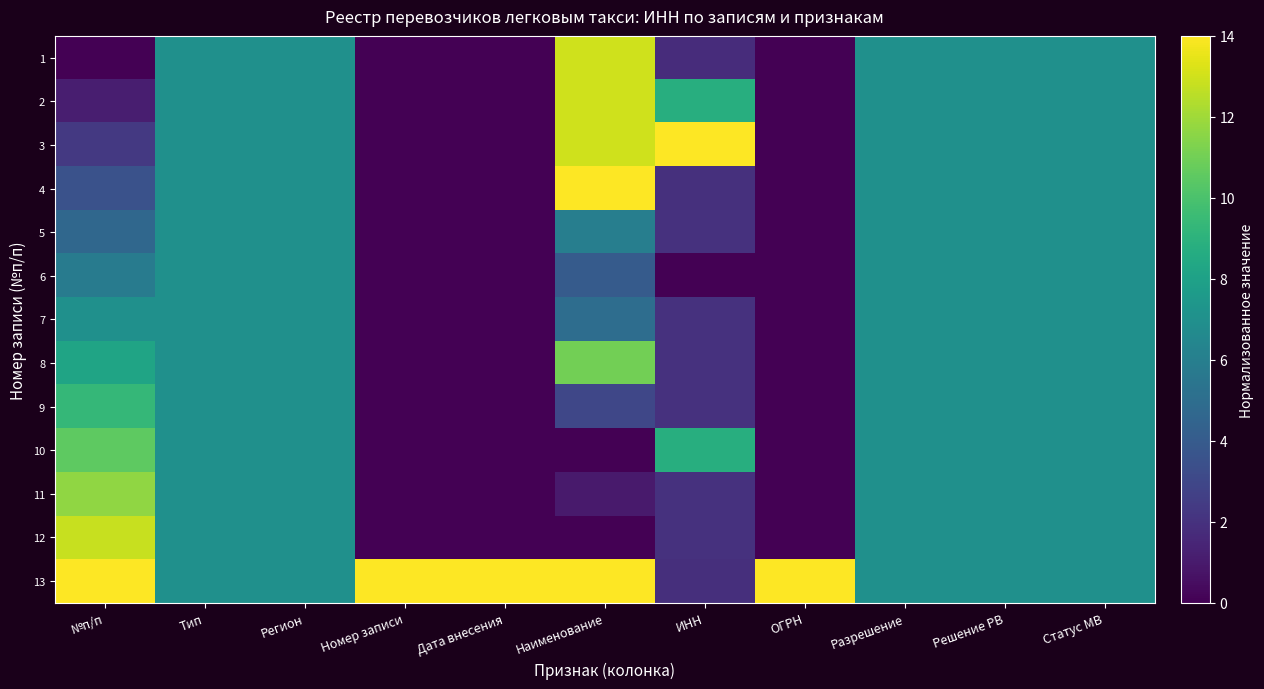

How many series are shown in this chart?

13